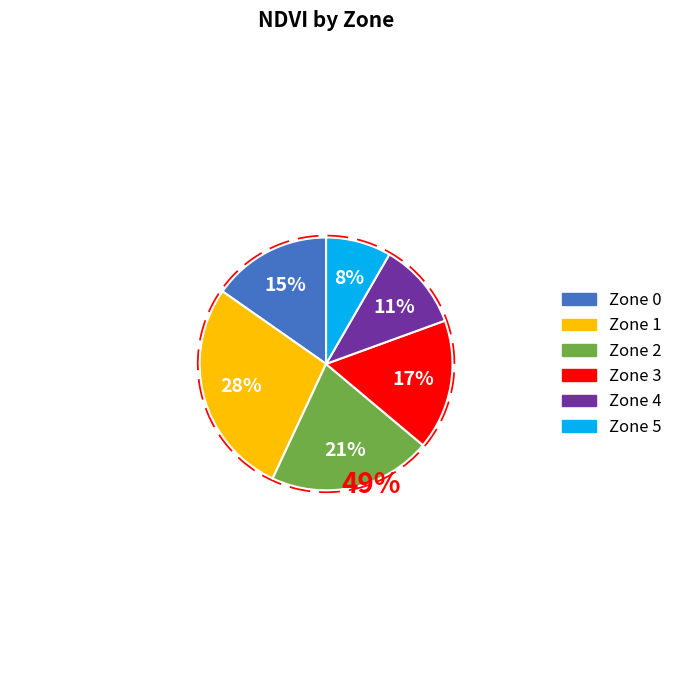

Does 0 account for over 50% of the chart?

No